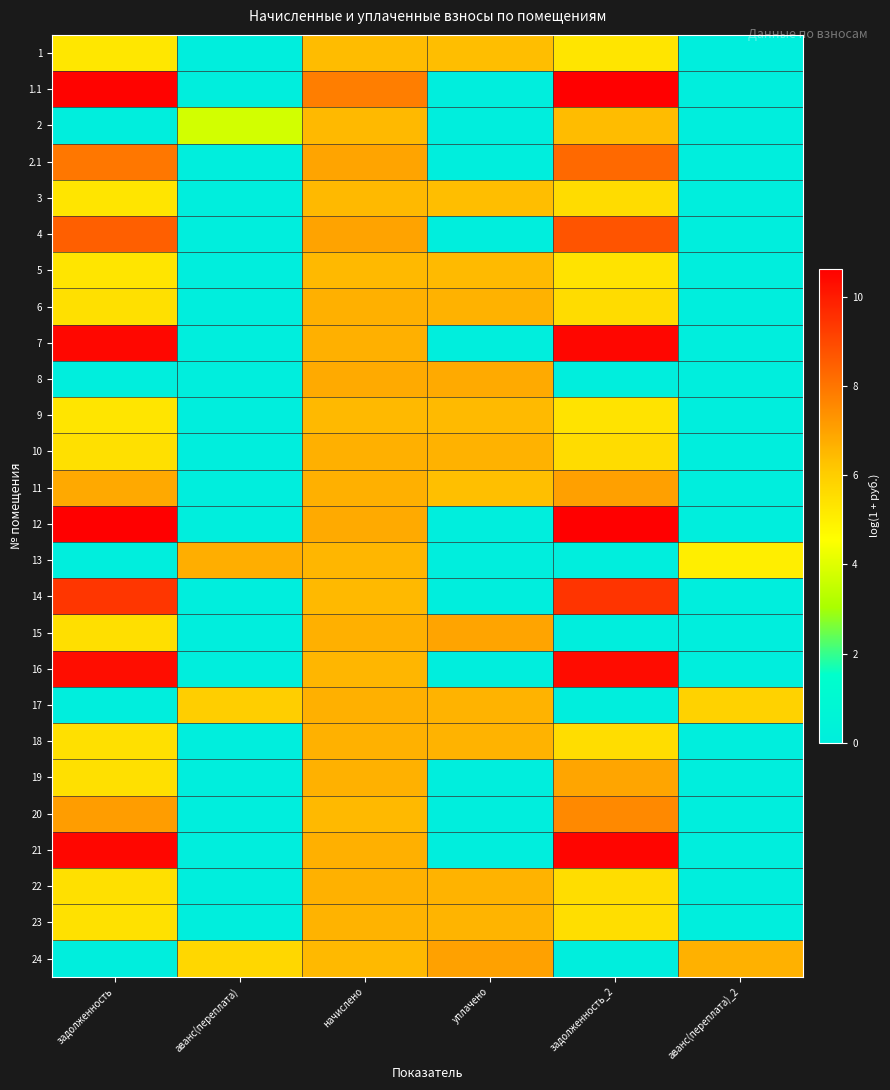

Reading left to right, list all the values displayed in this chart.

1: задолженность=5.2	аванс(переплата)=0.0	начислено=6.4	уплачено=6.4	задолженность_2=5.3	аванс(переплата)_2=0.0
1.1: задолженность=10.5	аванс(переплата)=0.0	начислено=7.8	уплачено=0.0	задолженность_2=10.6	аванс(переплата)_2=0.0
2: задолженность=0.0	аванс(переплата)=3.8	начислено=6.5	уплачено=0.0	задолженность_2=6.4	аванс(переплата)_2=0.0
2.1: задолженность=8.0	аванс(переплата)=0.0	начислено=7.0	уплачено=0.0	задолженность_2=8.3	аванс(переплата)_2=0.0
3: задолженность=5.3	аванс(переплата)=0.0	начислено=6.5	уплачено=6.4	задолженность_2=5.6	аванс(переплата)_2=0.0
4: задолженность=8.5	аванс(переплата)=0.0	начислено=7.0	уплачено=0.0	задолженность_2=8.7	аванс(переплата)_2=0.0
5: задолженность=5.3	аванс(переплата)=0.0	начислено=6.5	уплачено=6.5	задолженность_2=5.4	аванс(переплата)_2=0.0
6: задолженность=5.5	аванс(переплата)=0.0	начислено=6.7	уплачено=6.6	задолженность_2=5.6	аванс(переплата)_2=0.0
7: задолженность=10.5	аванс(переплата)=0.0	начислено=6.7	уплачено=0.0	задолженность_2=10.5	аванс(переплата)_2=0.0
8: задолженность=0.0	аванс(переплата)=0.0	начислено=6.8	уплачено=6.8	задолженность_2=0.0	аванс(переплата)_2=0.0
9: задолженность=5.3	аванс(переплата)=0.0	начислено=6.5	уплачено=6.5	задолженность_2=5.4	аванс(переплата)_2=0.0
10: задолженность=5.5	аванс(переплата)=0.0	начислено=6.7	уплачено=6.6	задолженность_2=5.6	аванс(переплата)_2=0.0
11: задолженность=6.8	аванс(переплата)=0.0	начислено=6.7	уплачено=6.3	задолженность_2=7.1	аванс(переплата)_2=0.0
12: задолженность=10.6	аванс(переплата)=0.0	начислено=6.8	уплачено=0.0	задолженность_2=10.6	аванс(переплата)_2=0.0
13: задолженность=0.0	аванс(переплата)=6.7	начислено=6.5	уплачено=0.0	задолженность_2=0.0	аванс(переплата)_2=5.0
14: задолженность=9.4	аванс(переплата)=0.0	начислено=6.5	уплачено=0.0	задолженность_2=9.5	аванс(переплата)_2=0.0
15: задолженность=5.5	аванс(переплата)=0.0	начислено=6.7	уплачено=7.0	задолженность_2=0.0	аванс(переплата)_2=0.0
16: задолженность=10.3	аванс(переплата)=0.0	начислено=6.5	уплачено=0.0	задолженность_2=10.4	аванс(переплата)_2=0.0
17: задолженность=0.0	аванс(переплата)=6.0	начислено=6.7	уплачено=6.6	задолженность_2=0.0	аванс(переплата)_2=5.9
18: задолженность=5.5	аванс(переплата)=0.0	начислено=6.7	уплачено=6.6	задолженность_2=5.6	аванс(переплата)_2=0.0
19: задолженность=5.5	аванс(переплата)=0.0	начислено=6.6	уплачено=0.0	задолженность_2=6.9	аванс(переплата)_2=0.0
20: задолженность=7.1	аванс(переплата)=0.0	начислено=6.5	уплачено=0.0	задолженность_2=7.6	аванс(переплата)_2=0.0
21: задолженность=10.5	аванс(переплата)=0.0	начислено=6.7	уплачено=0.0	задолженность_2=10.5	аванс(переплата)_2=0.0
22: задолженность=5.5	аванс(переплата)=0.0	начислено=6.7	уплачено=6.6	задолженность_2=5.6	аванс(переплата)_2=0.0
23: задолженность=5.4	аванс(переплата)=0.0	начислено=6.6	уплачено=6.6	задолженность_2=5.5	аванс(переплата)_2=0.0
24: задолженность=0.0	аванс(переплата)=5.7	начислено=6.5	уплачено=7.0	задолженность_2=0.0	аванс(переплата)_2=6.7